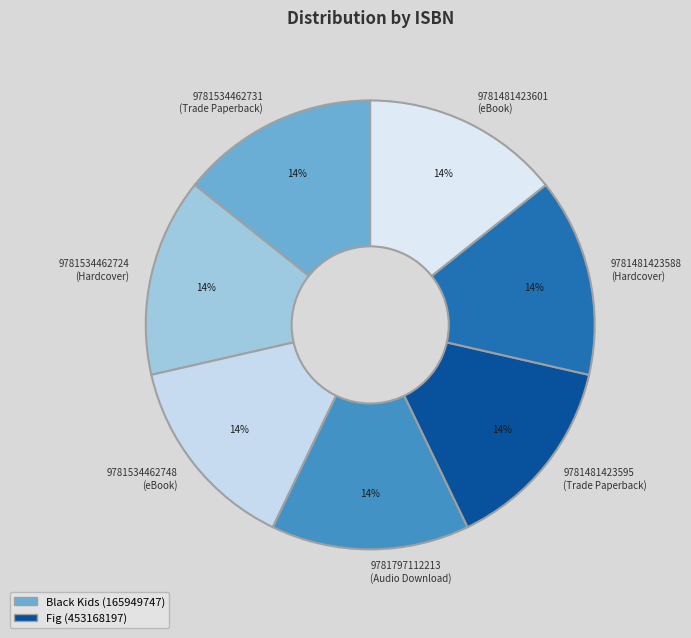

What is the ratio of the value at 9781481423601 (eBook) to the value at 9781534462731 (Trade Paperback)?

1.0